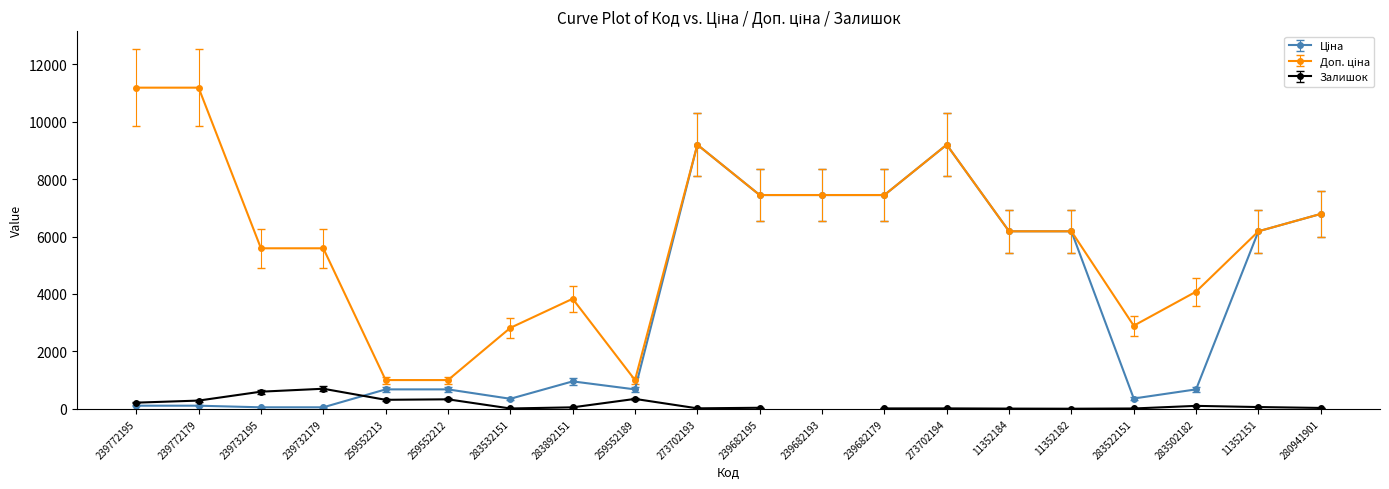

True or false: Доп. ціна and Ціна cross at least once.

False